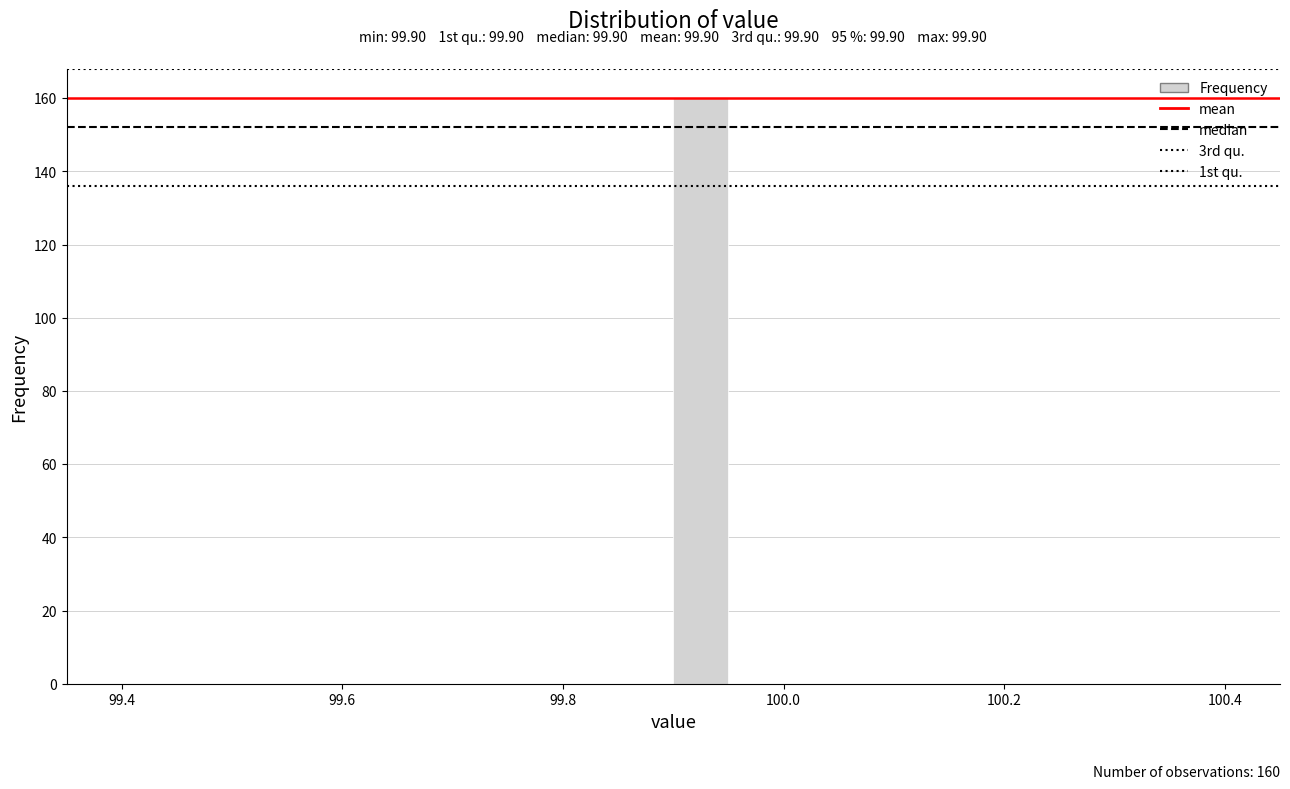

Read against the x-axis, roughly where is the centre of the tallest bar?

99.92